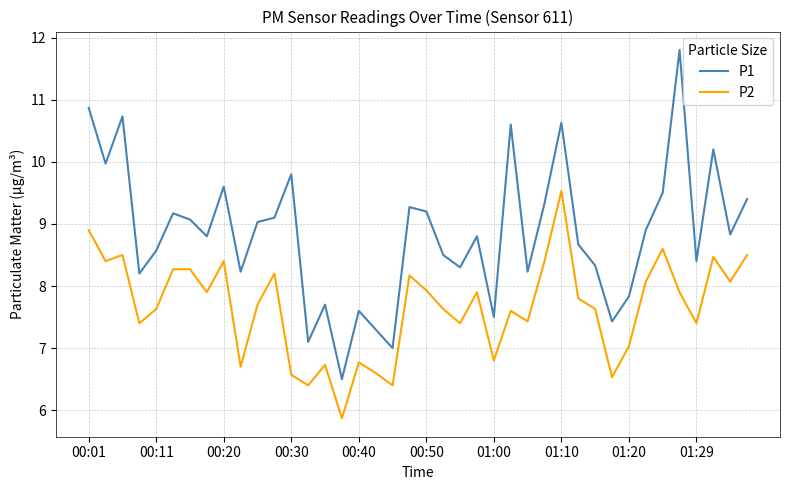

What is the minimum value shown in the chart?

5.9